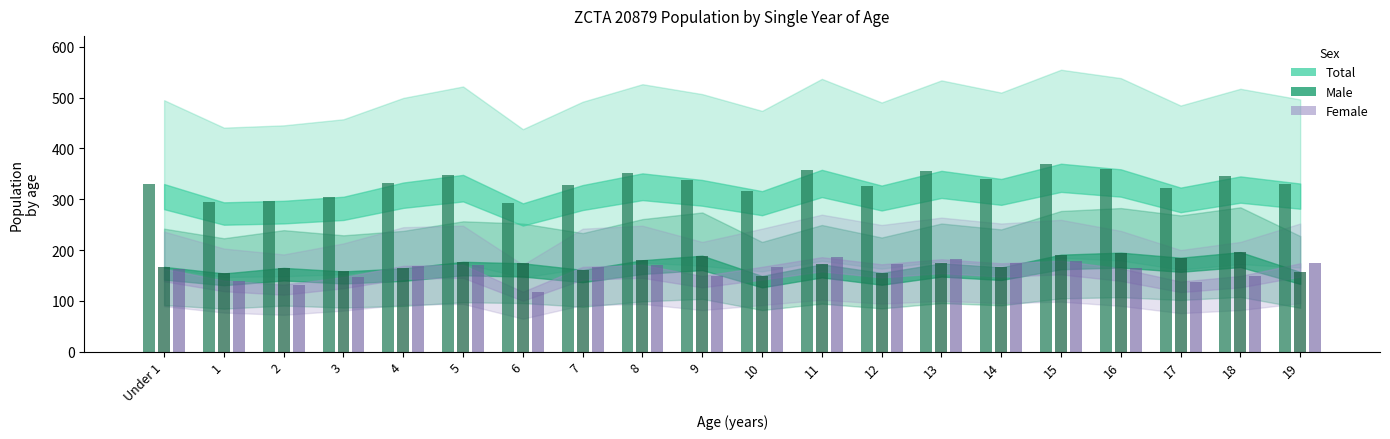

Reading right to left, transcribe all the data shown in this chart.

Total: 19=331	18=345	17=323	16=359	15=370	14=340	13=356	12=327	11=358	10=316	9=338	8=351	7=328	6=292	5=348	4=333	3=305	2=297	1=294	Under 1=330
Male: 19=157	18=196	17=185	16=195	15=191	14=166	13=174	12=155	11=172	10=149	9=189	8=180	7=161	6=174	5=177	4=164	3=158	2=165	1=154	Under 1=167
Female: 19=174	18=149	17=138	16=164	15=179	14=174	13=182	12=172	11=186	10=167	9=149	8=171	7=167	6=118	5=171	4=169	3=147	2=132	1=140	Under 1=163